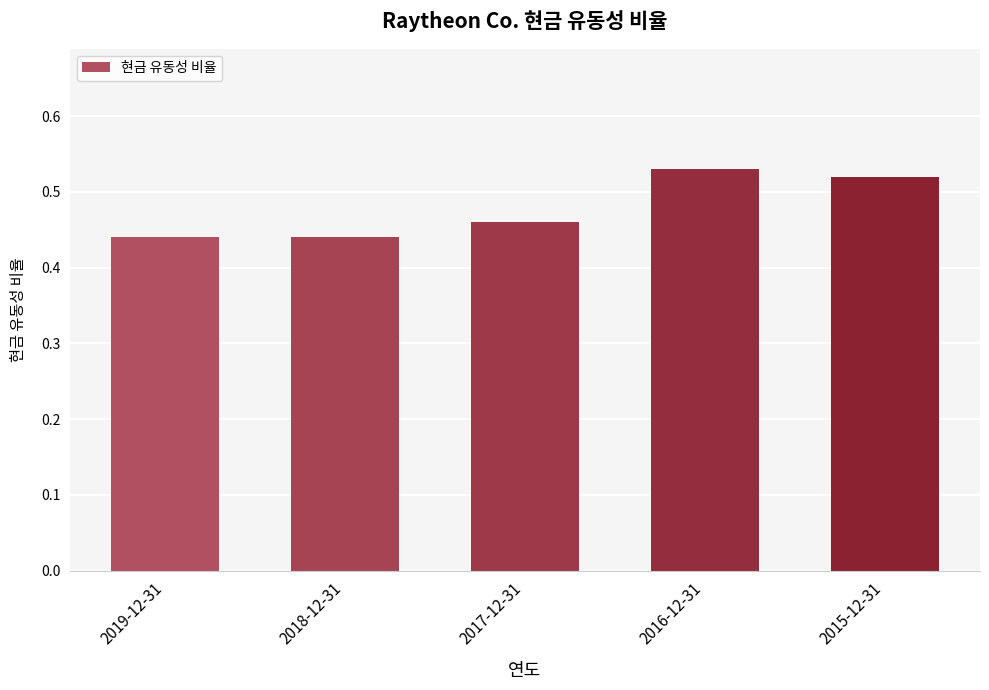

The value at 2015-12-31 is 0.1. True or false?

False